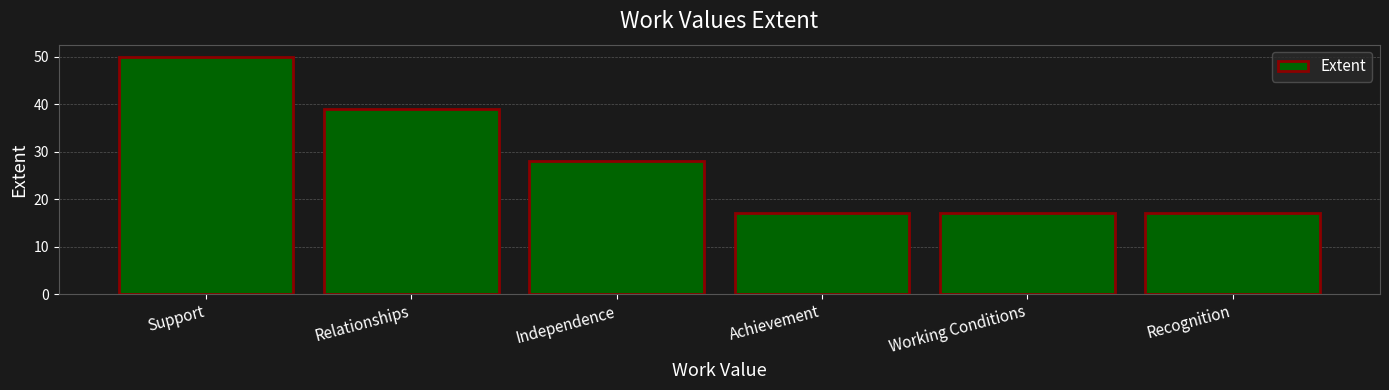

What is the value of the 5th bar from the left?

17